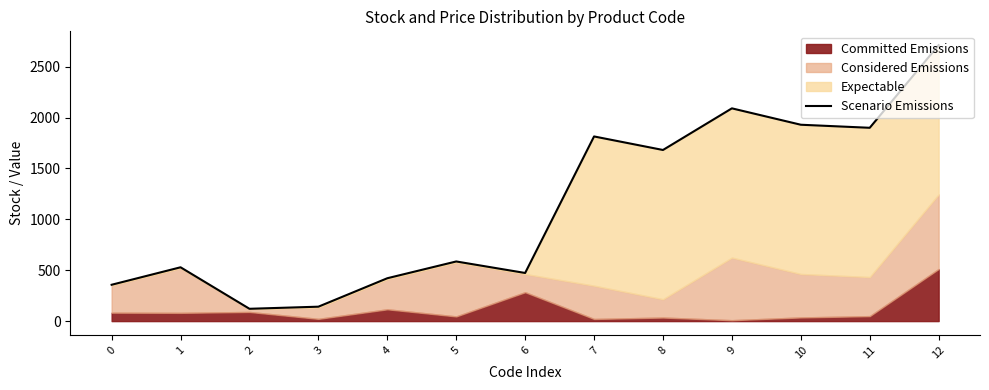

What is the sum of the values at 4 and 0?

778.1